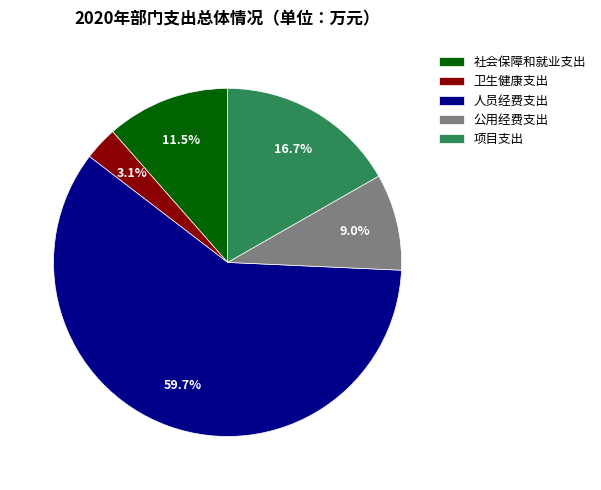

Between 卫生健康支出 and 社会保障和就业支出, which is larger?

社会保障和就业支出